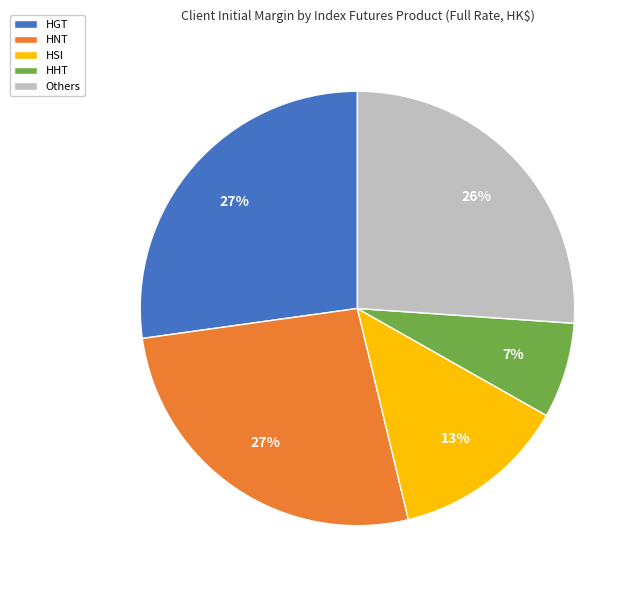

Is the sum of HSI and HNT greater than half?

No